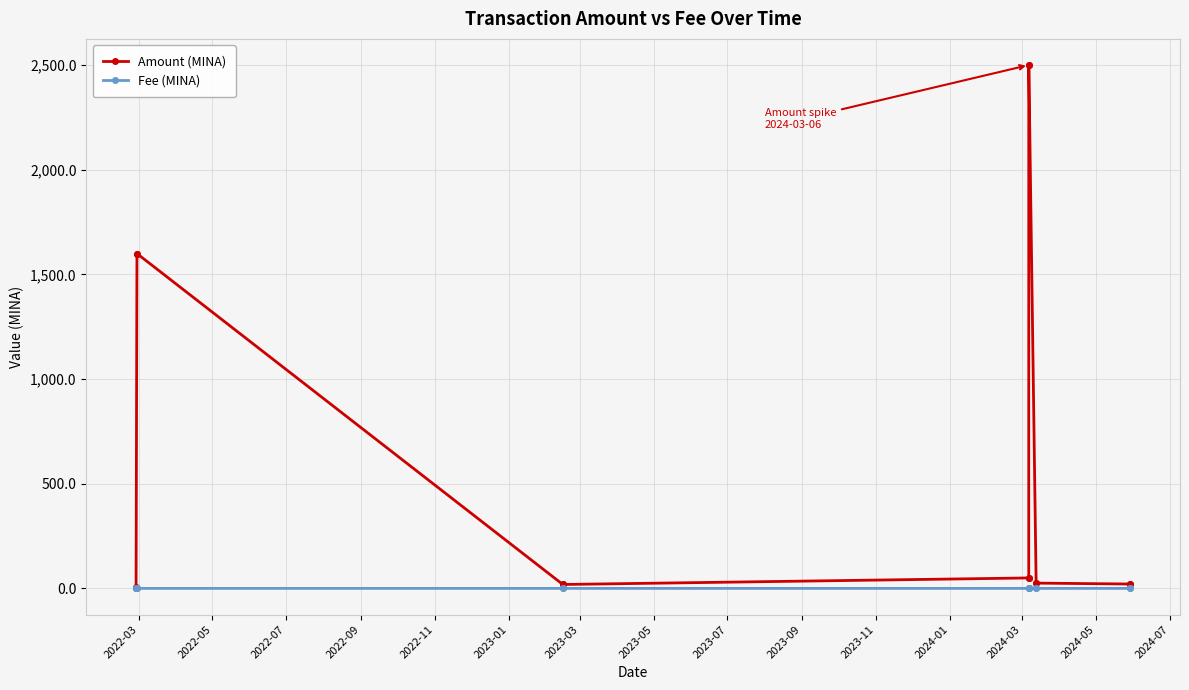

What are all the series names shown in the legend?

Amount (MINA), Fee (MINA)